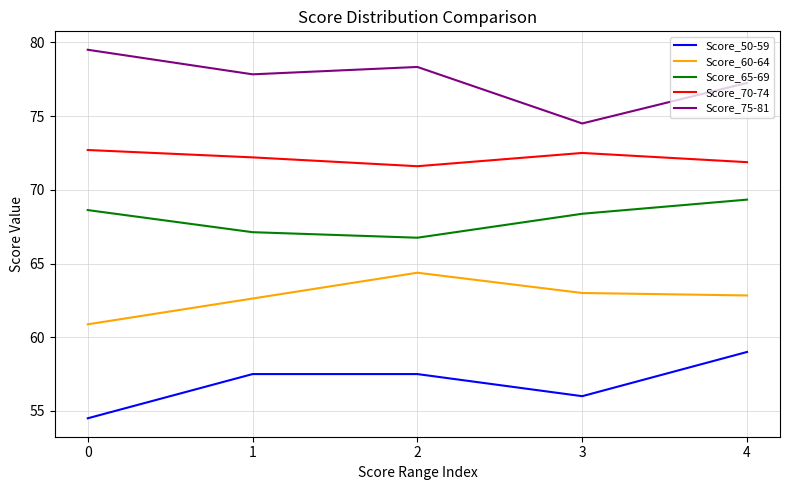

What is the difference between the Score_50-59 values at 2 and 4?

1.5